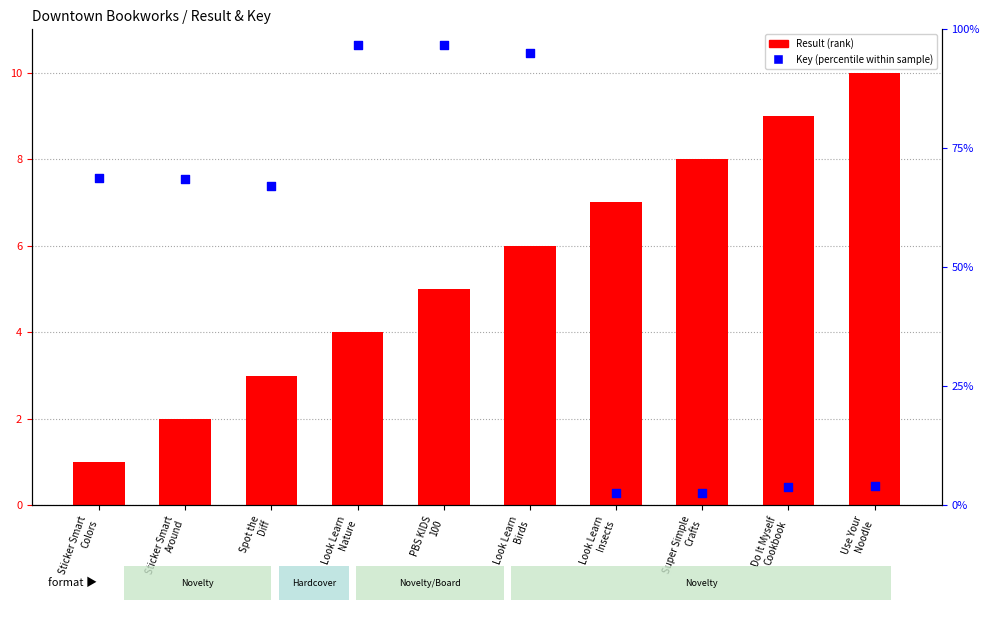

Is the value of Key (percentile within sample) at Look Learn
Birds greater than the value of Result (rank) at Do It Myself
Cookbook?

Yes